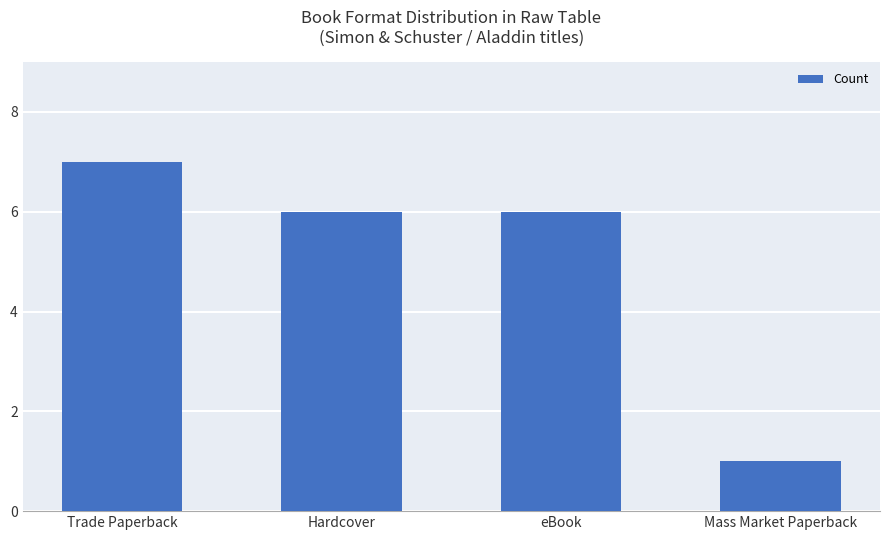

The value at Mass Market Paperback is 1. True or false?

True